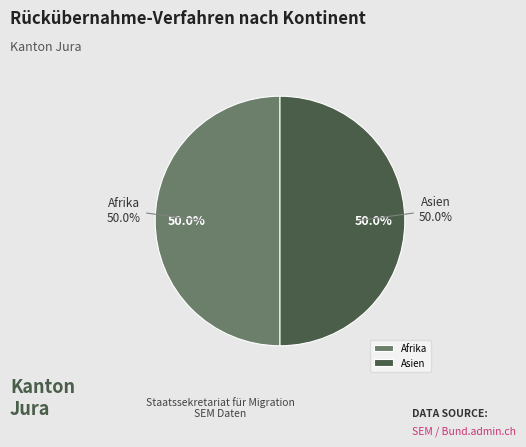

What is the largest slice in the pie chart?

Afrika